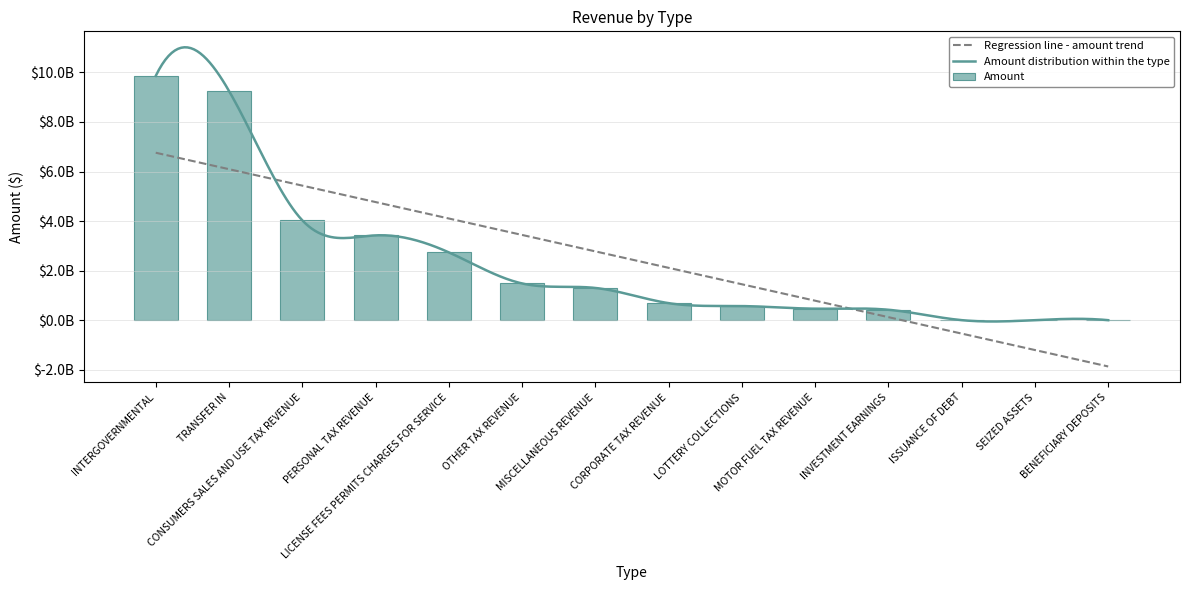

What is the difference between the maximum and minimum values?

9857296485.2